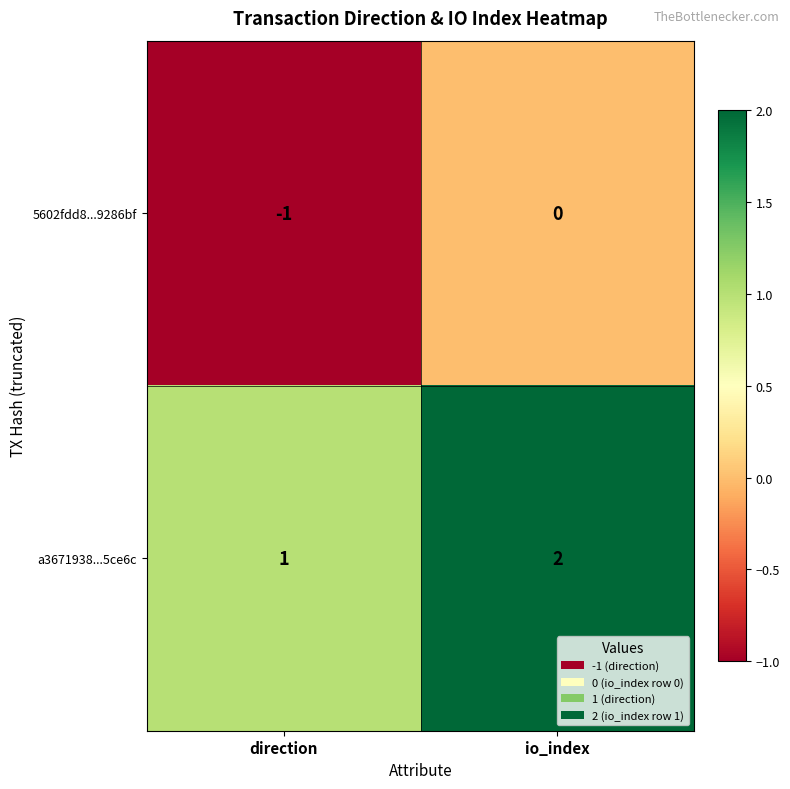

Count the number of categories in the chart.

2